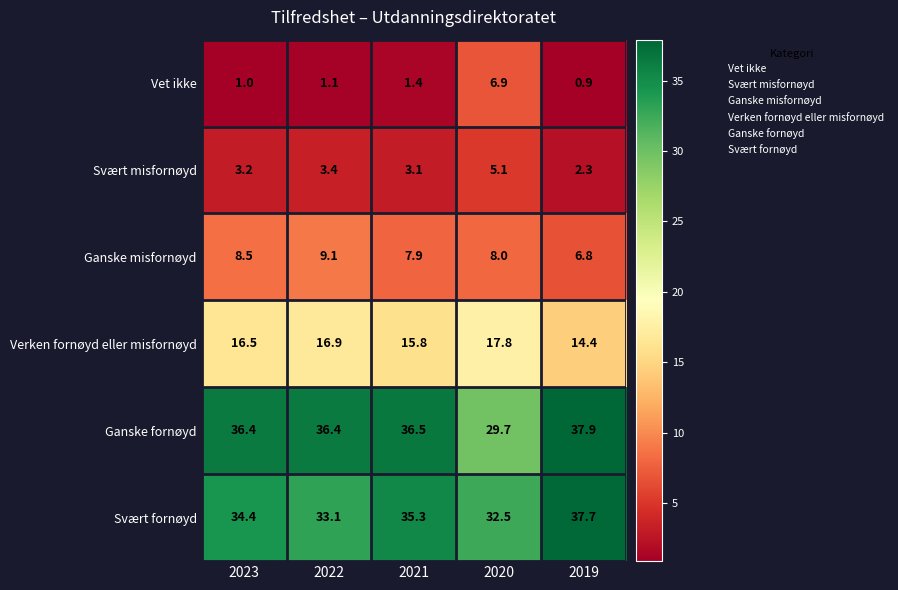

Rank the series at 2023 from lowest to highest value.

Vet ikke, Svært misfornøyd, Ganske misfornøyd, Verken fornøyd eller misfornøyd, Svært fornøyd, Ganske fornøyd